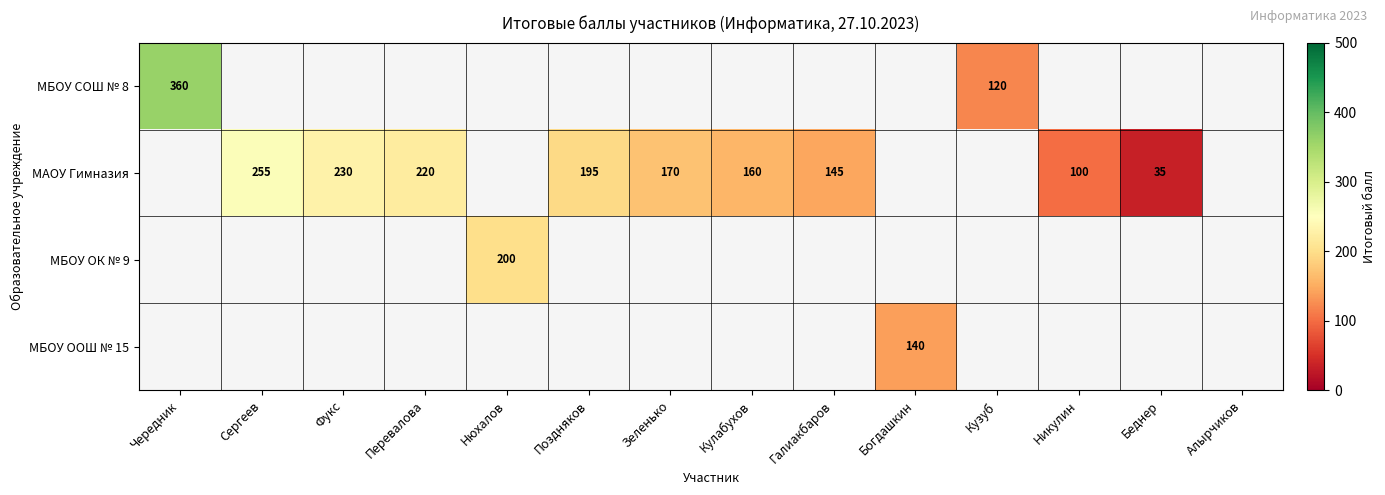

What is the sum of the МАОУ Гимназия values at Зеленько and Галиакбаров?

315